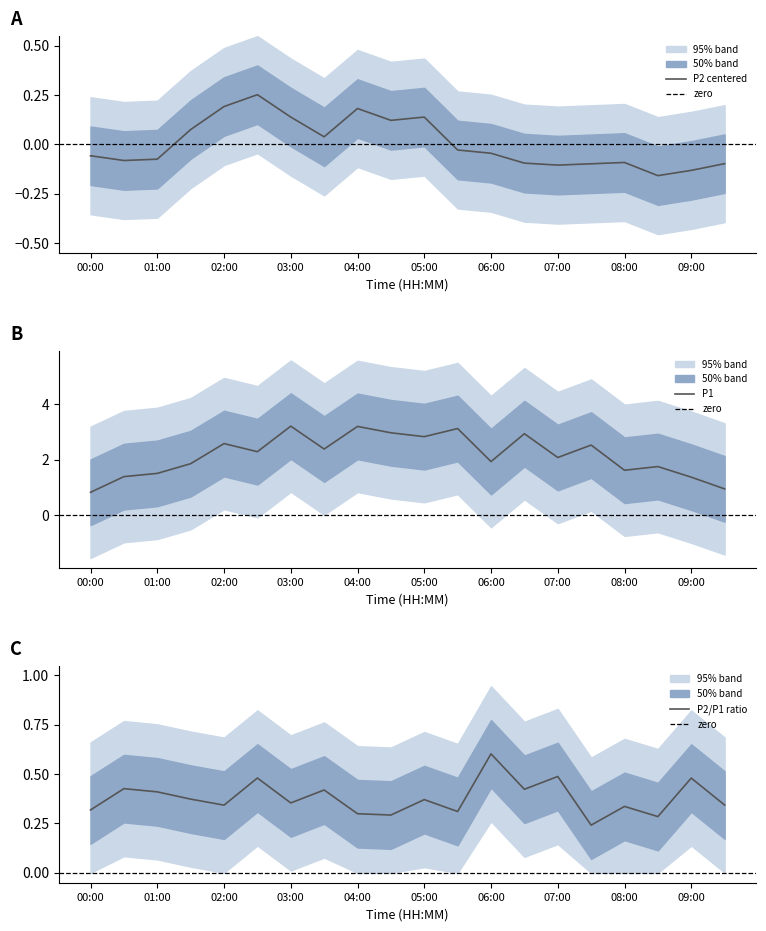

The P2 centered series shows 0.0 at 05:00. True or false?

False